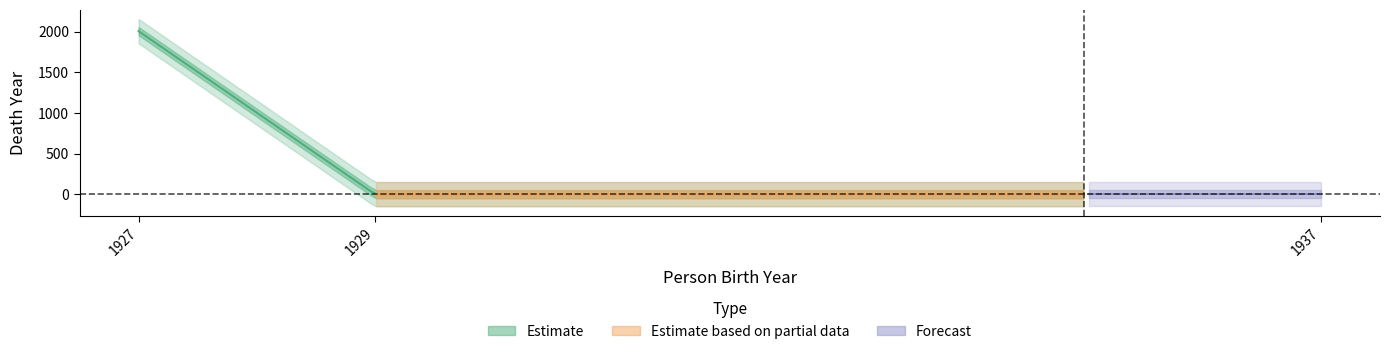

Is this an area chart (filled region under the line)?

No